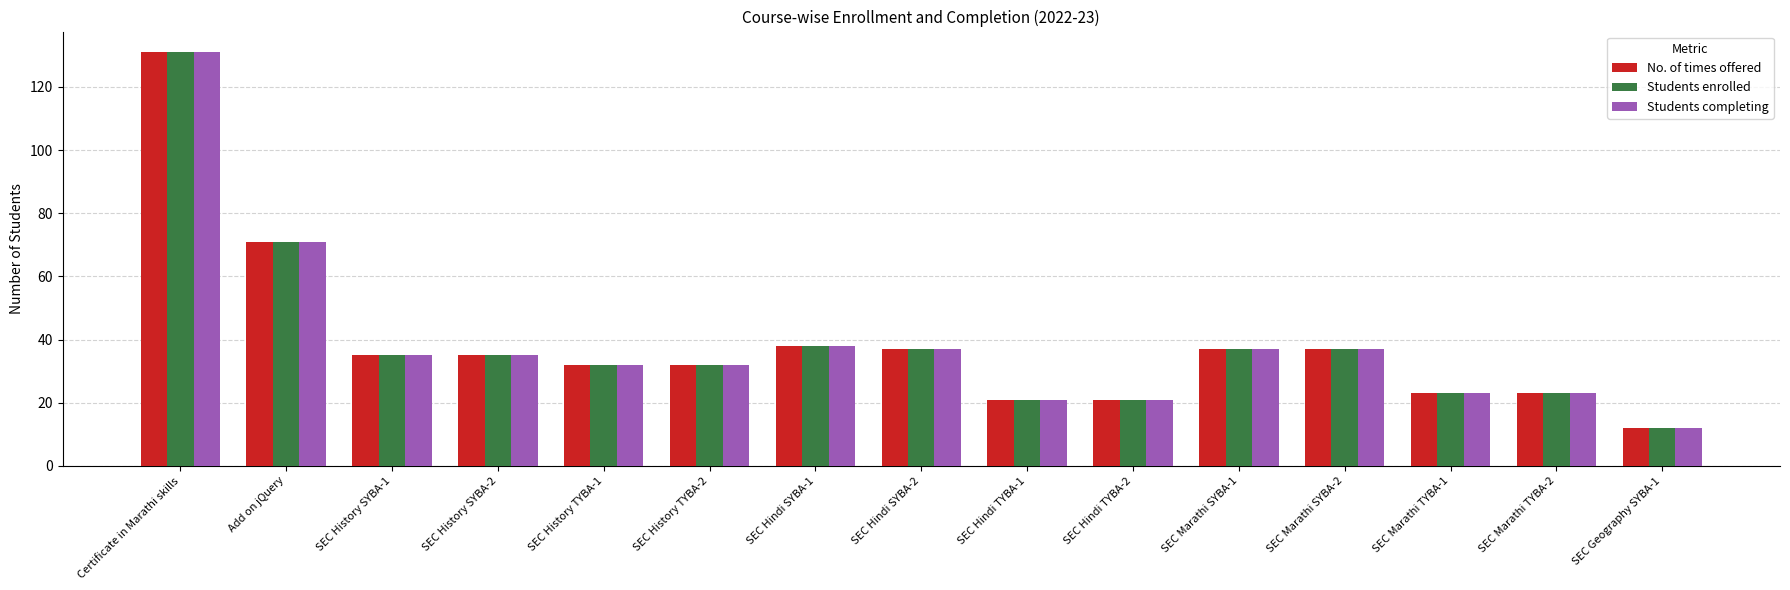

Which category has the highest value in the Students enrolled series?

Certificate in Marathi skills